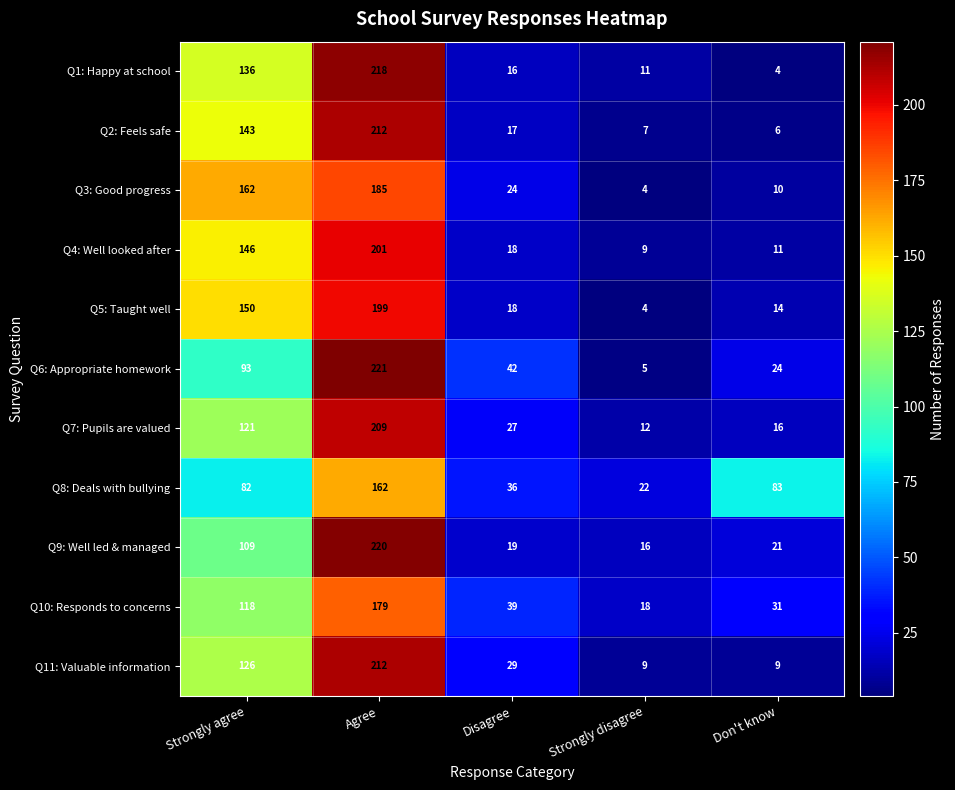

At Strongly agree, list the series in order from smallest to largest.

Q8: Deals with bullying, Q6: Appropriate homework, Q9: Well led & managed, Q10: Responds to concerns, Q7: Pupils are valued, Q11: Valuable information, Q1: Happy at school, Q2: Feels safe, Q4: Well looked after, Q5: Taught well, Q3: Good progress